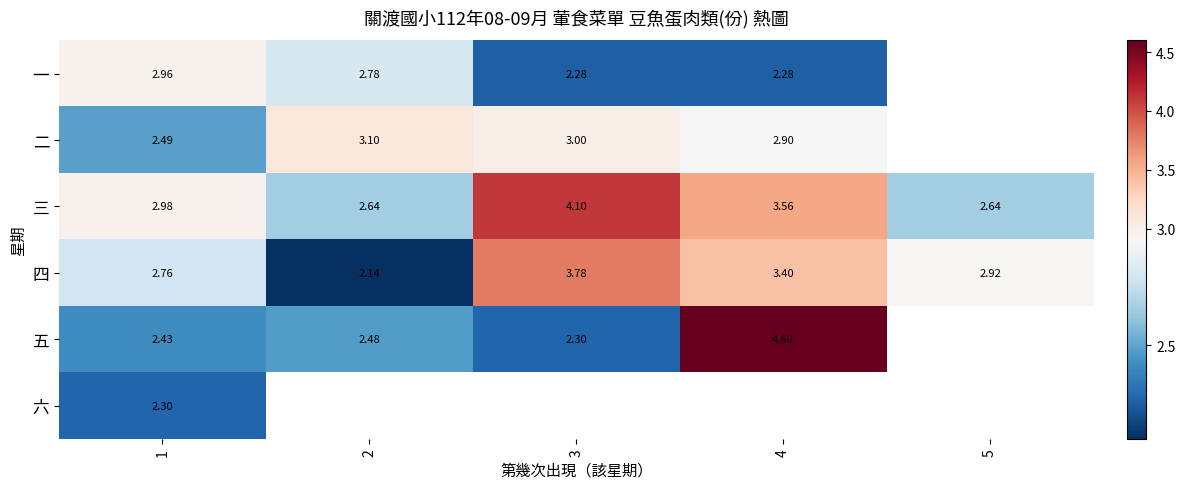

Rank the series at 1 from lowest to highest value.

六, 五, 二, 四, 一, 三